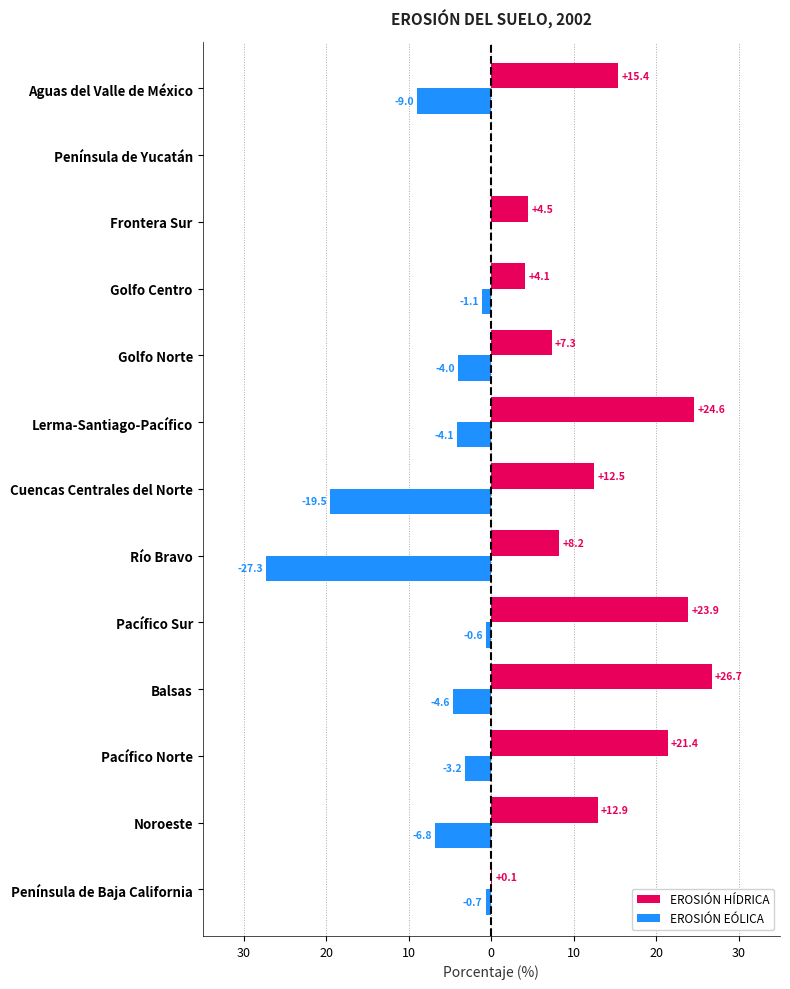

What are all the series names shown in the legend?

EROSIÓN HÍDRICA, EROSIÓN EÓLICA